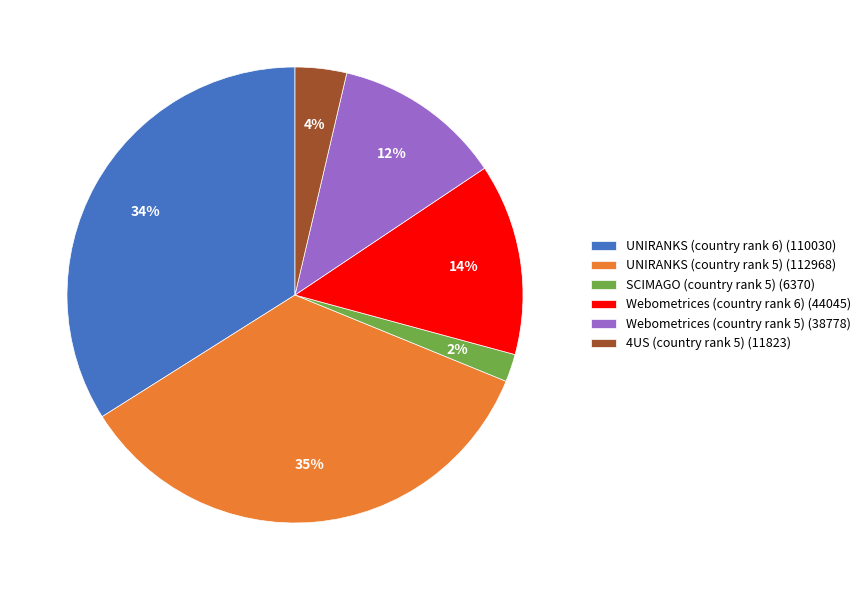

Rank the categories by value from lowest to highest.

SCIMAGO (country rank 5) (6370), 4US (country rank 5) (11823), Webometrices (country rank 5) (38778), Webometrices (country rank 6) (44045), UNIRANKS (country rank 6) (110030), UNIRANKS (country rank 5) (112968)